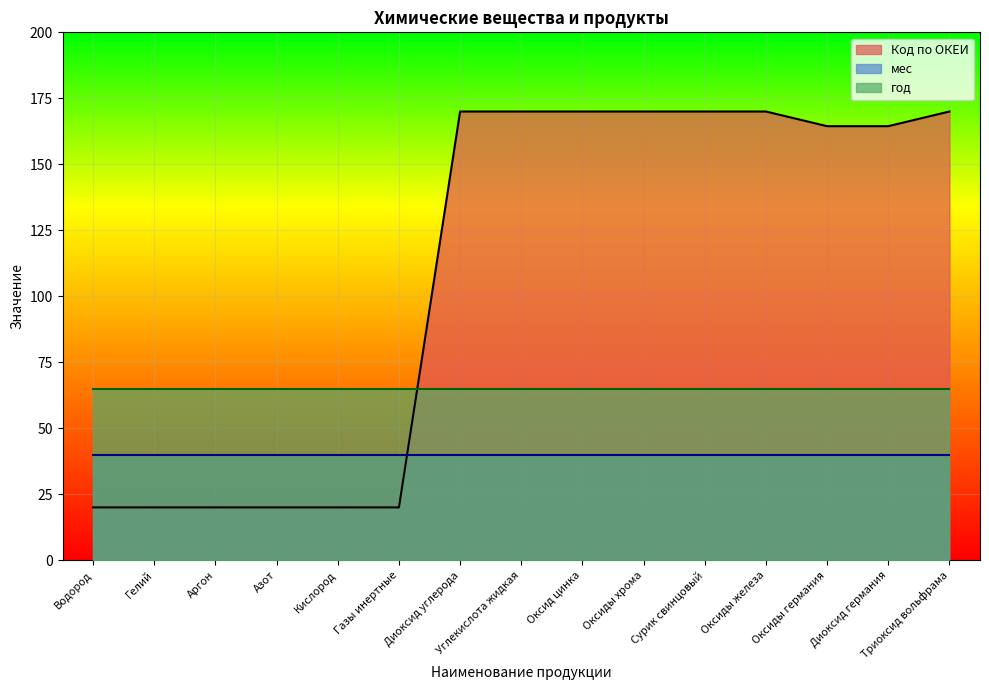

What position from the right is Кислород?

11